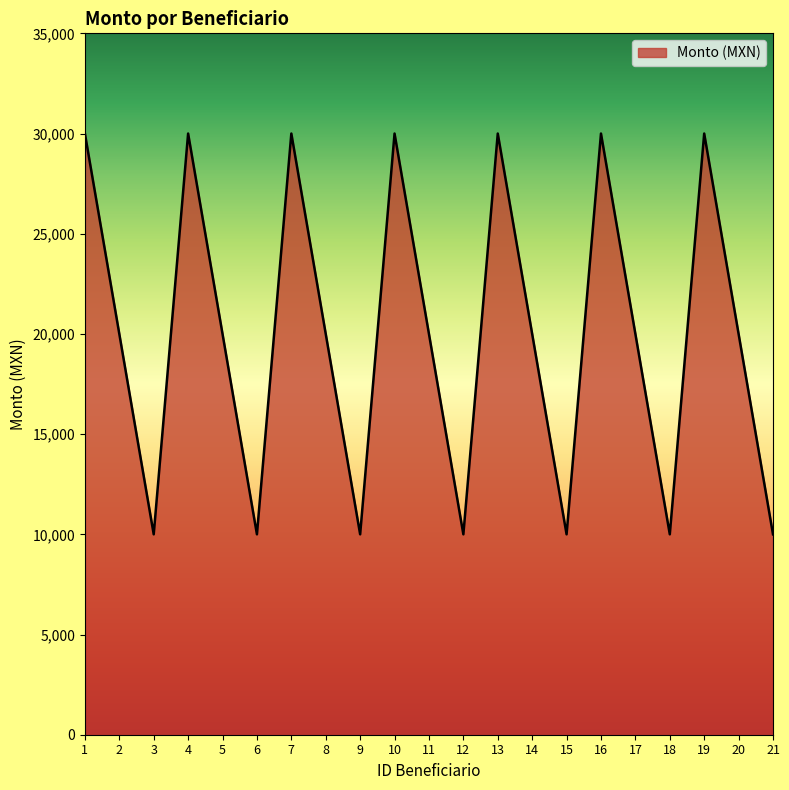

Between 8 and 18, which is larger?

8